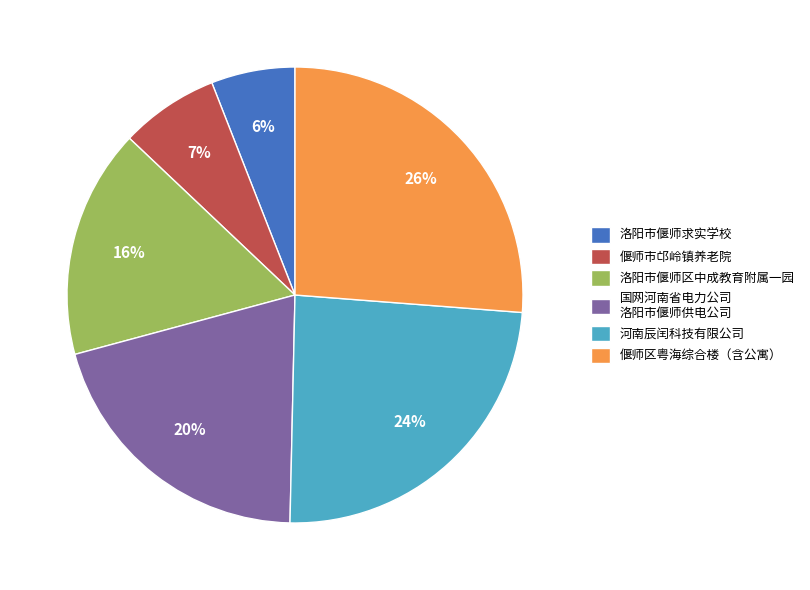

Is there any slice that represents more than half of the pie?

No